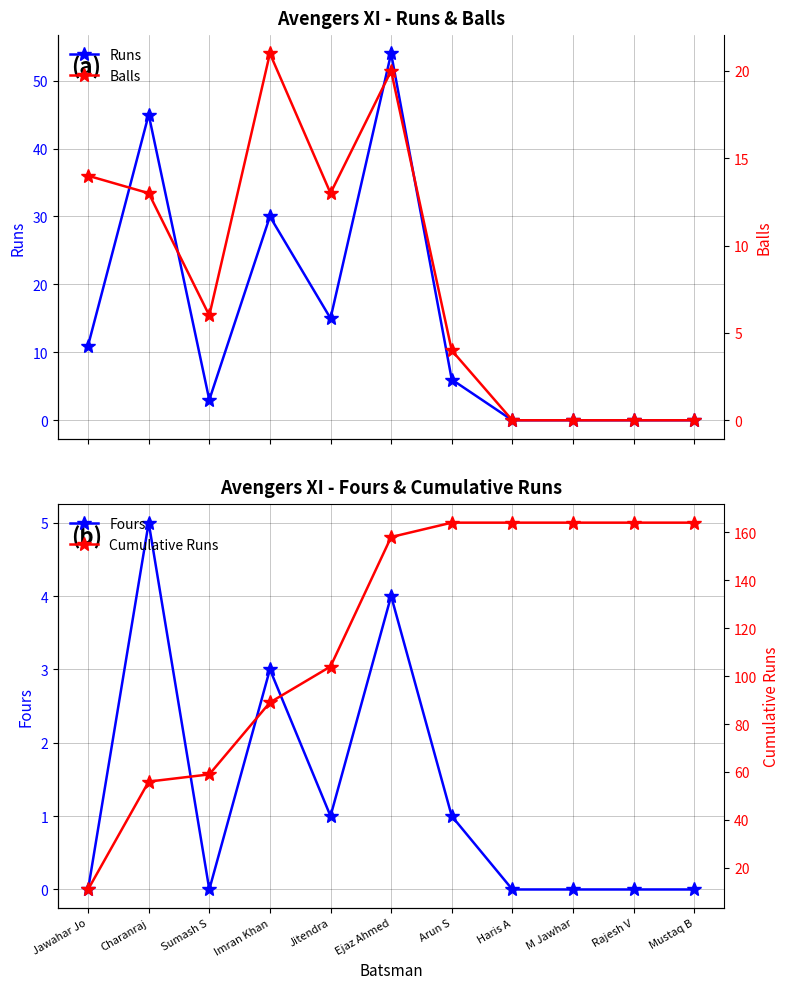

Which series has the largest total across all categories?

Cumulative Runs